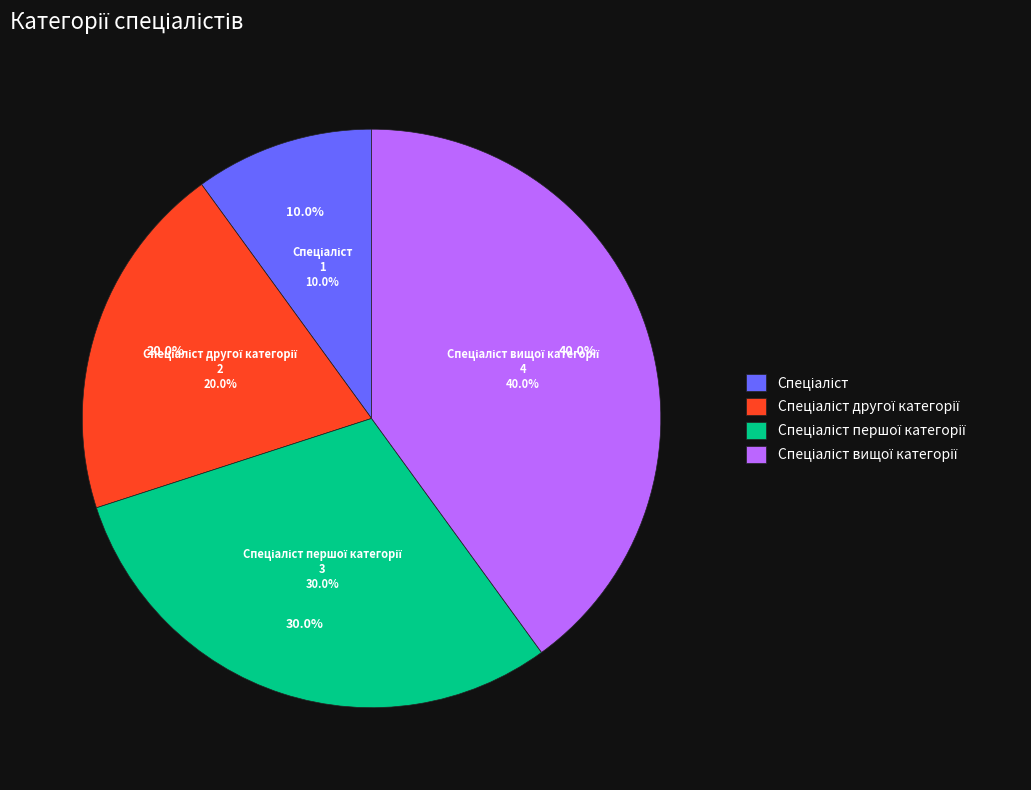

Approximately how many times larger is the value at Спеціаліст вищої категорії compared to Спеціаліст першої категорії?

1.3